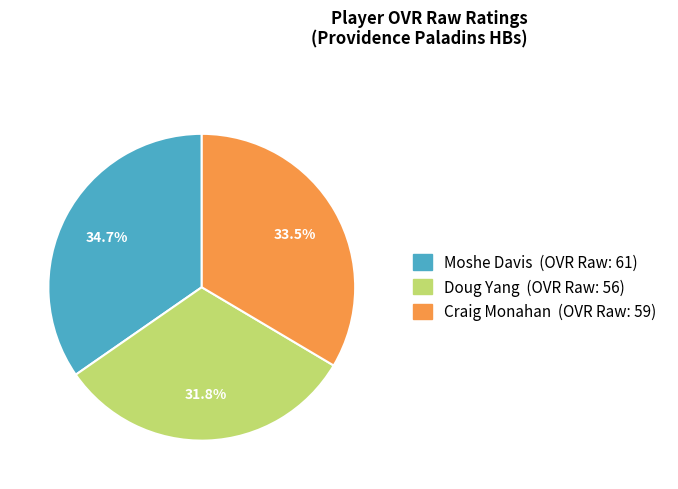

How many segments does this pie chart have?

3